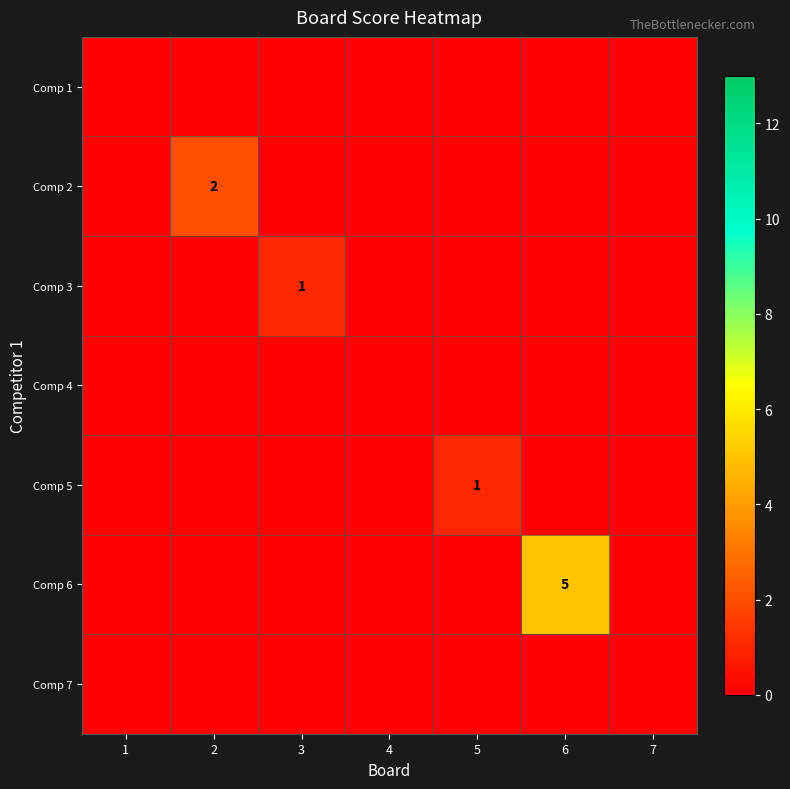

True or false: Comp 3 has a value of 0 at 3.

False